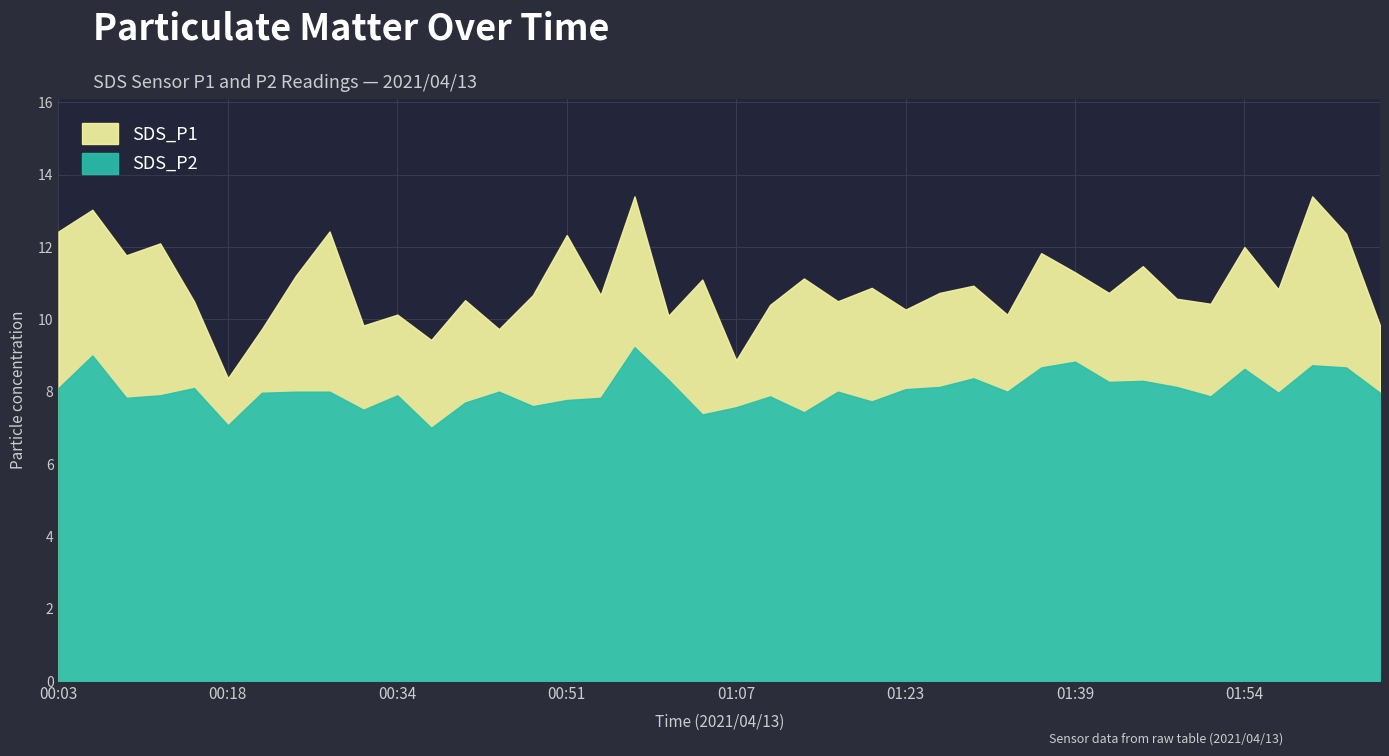

Reading left to right, extract all data points from this chart.

SDS_P1: 00:03=12.4	00:06=13.0	00:09=11.8	00:12=12.1	00:15=10.5	00:18=8.4	00:21=9.7	00:25=11.2	00:28=12.4	00:31=9.8	00:34=10.1	00:38=9.4	00:41=10.5	00:44=9.7	00:47=10.7	00:51=12.3	00:54=10.7	00:57=13.4	01:00=10.1	01:03=11.1	01:07=8.9	01:10=10.4	01:13=11.1	01:16=10.5	01:20=10.9	01:23=10.3	01:26=10.7	01:29=10.9	01:32=10.1	01:35=11.8	01:39=11.3	01:42=10.7	01:45=11.5	01:48=10.6	01:51=10.4	01:54=12.0	01:57=10.8	02:01=13.4	02:04=12.4	02:11=9.8
SDS_P2: 00:03=8.1	00:06=9.0	00:09=7.8	00:12=7.9	00:15=8.1	00:18=7.1	00:21=8.0	00:25=8.0	00:28=8.0	00:31=7.5	00:34=7.9	00:38=7.0	00:41=7.7	00:44=8.0	00:47=7.6	00:51=7.8	00:54=7.8	00:57=9.2	01:00=8.3	01:03=7.4	01:07=7.6	01:10=7.9	01:13=7.4	01:16=8.0	01:20=7.7	01:23=8.1	01:26=8.1	01:29=8.4	01:32=8.0	01:35=8.7	01:39=8.8	01:42=8.3	01:45=8.3	01:48=8.1	01:51=7.9	01:54=8.6	01:57=8.0	02:01=8.7	02:04=8.7	02:11=8.0